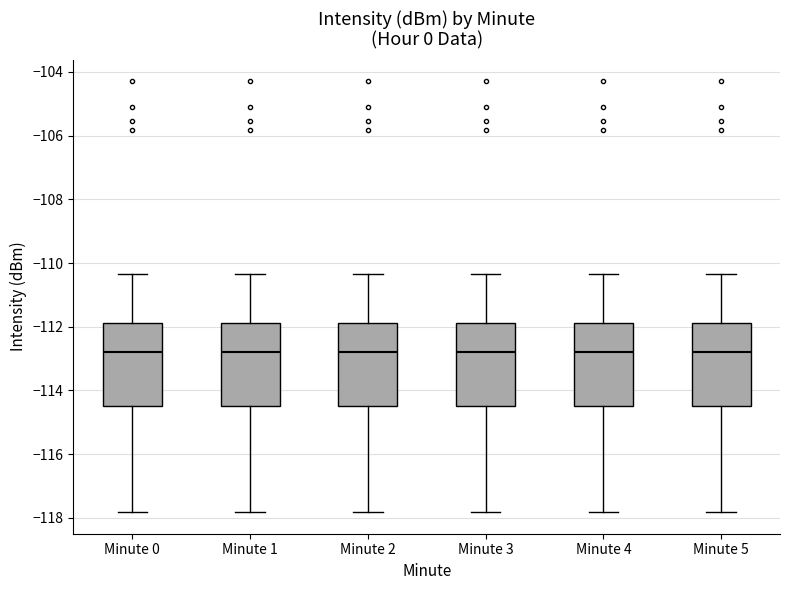

Where does the upper whisker of the box for Minute 3 end on the y-axis? The values are not printed on the chart, so give them approximately, as read against the axis.

-110.4